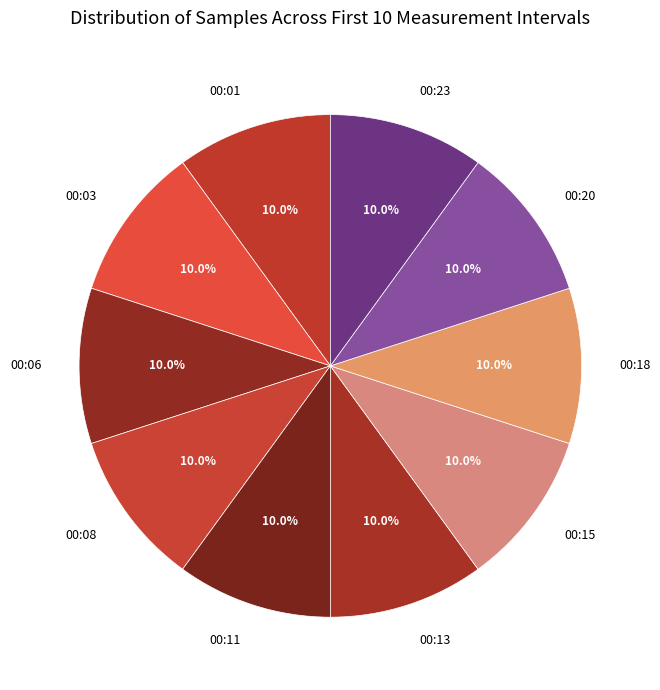

What is the ratio of the value at 00:11 to the value at 00:01?

1.0